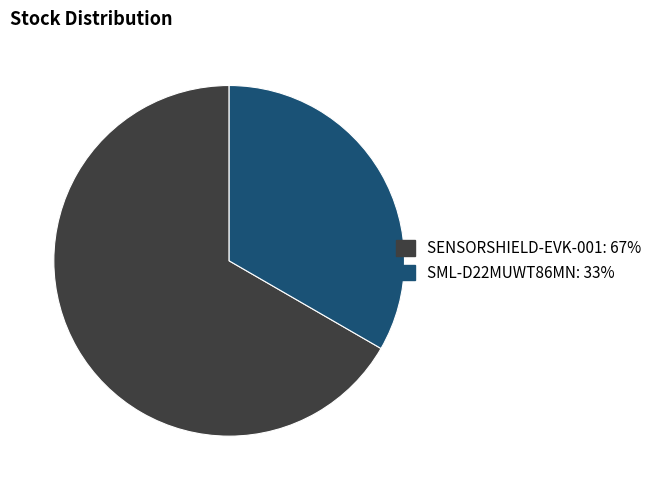

Is it true that SENSORSHIELD-EVK-001 is 67% of the pie?

True